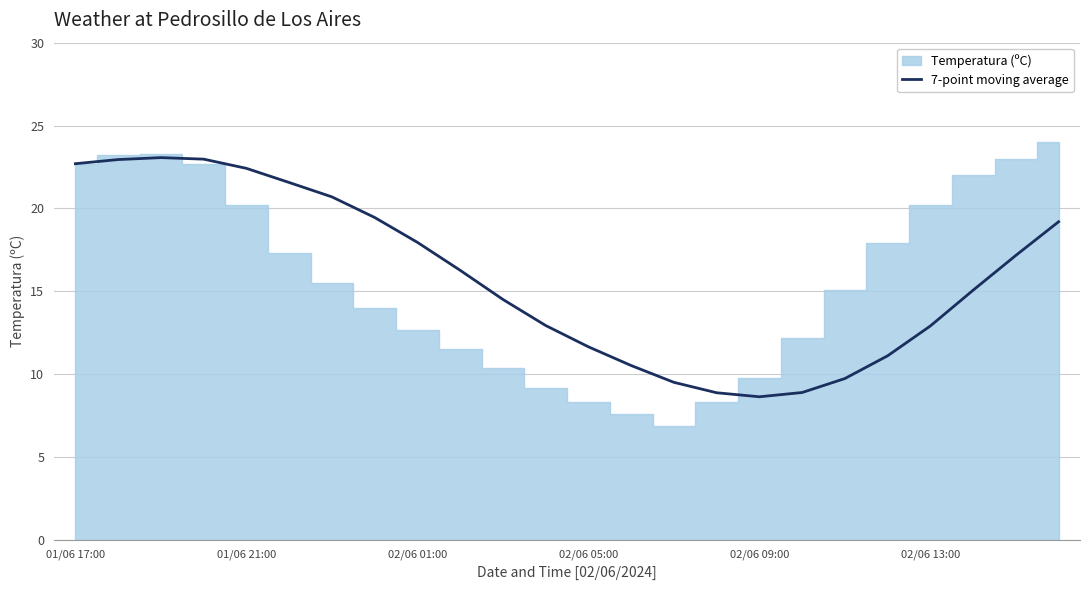

The value at 11 is 19.6. True or false?

False